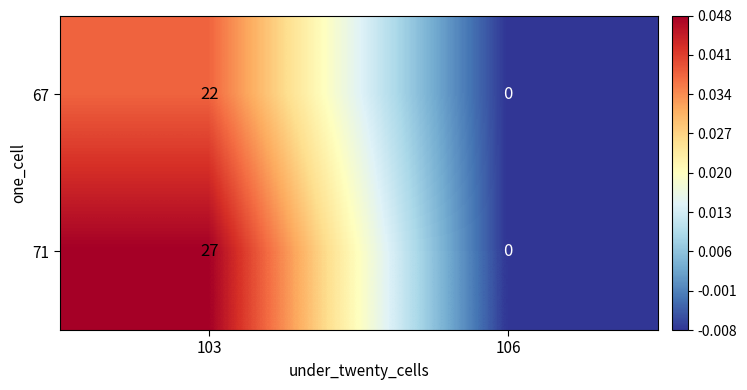

The value of 67 at 103 is 14. True or false?

False